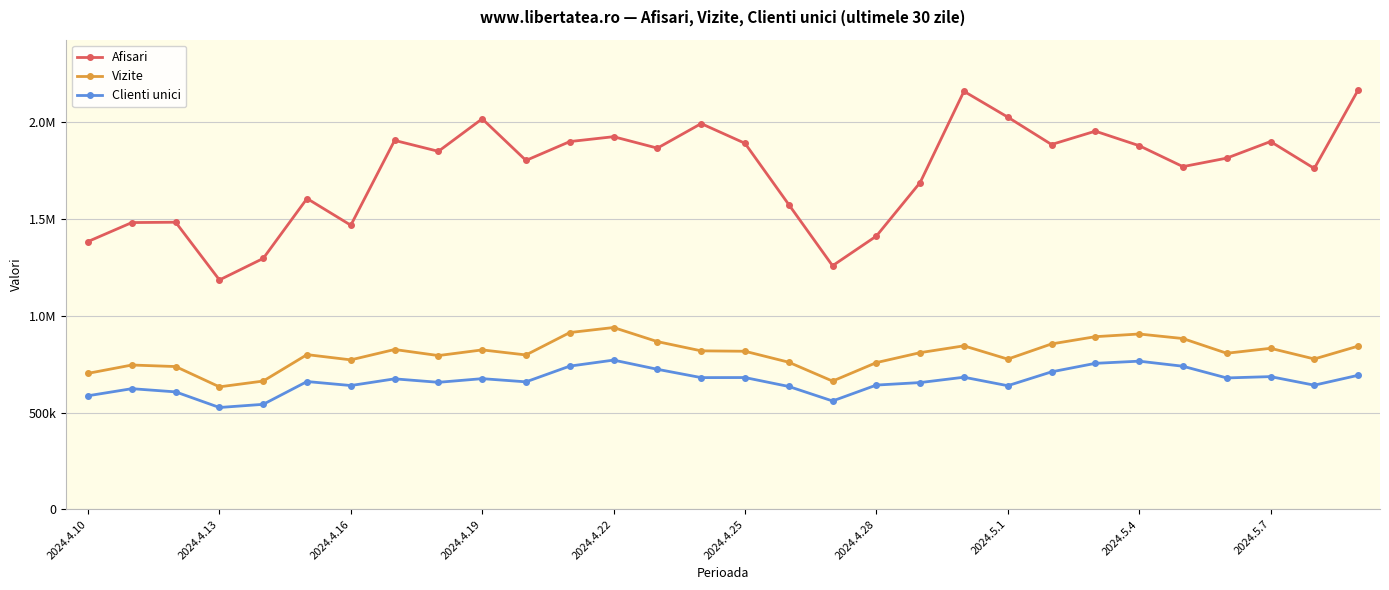

What are all the series names shown in the legend?

Afisari, Vizite, Clienti unici